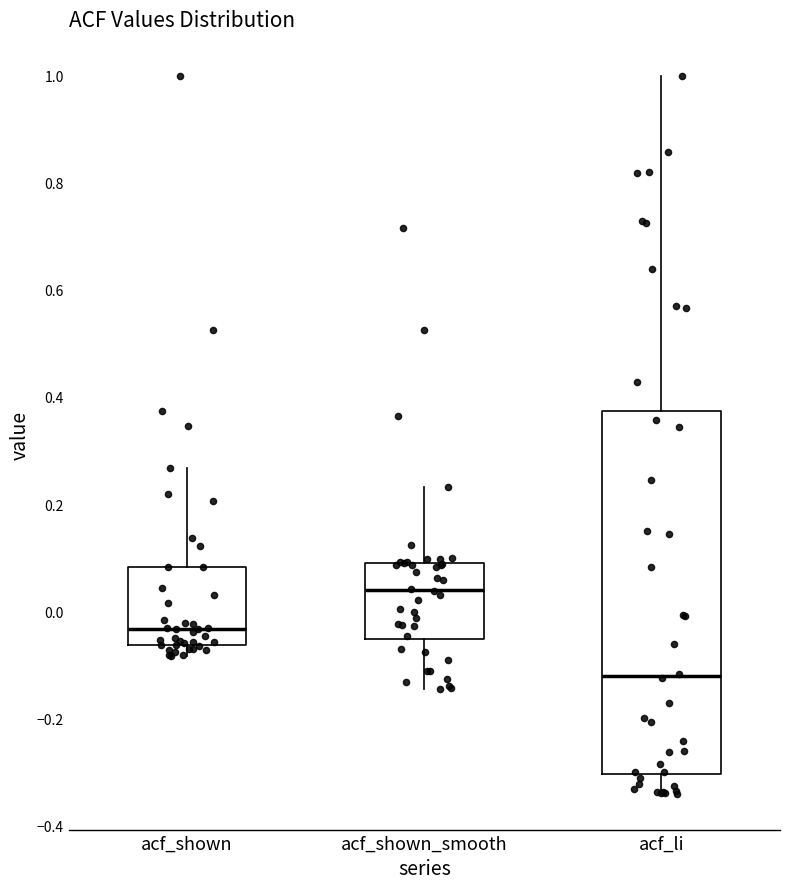

Which box has the lowest median line?

acf_li